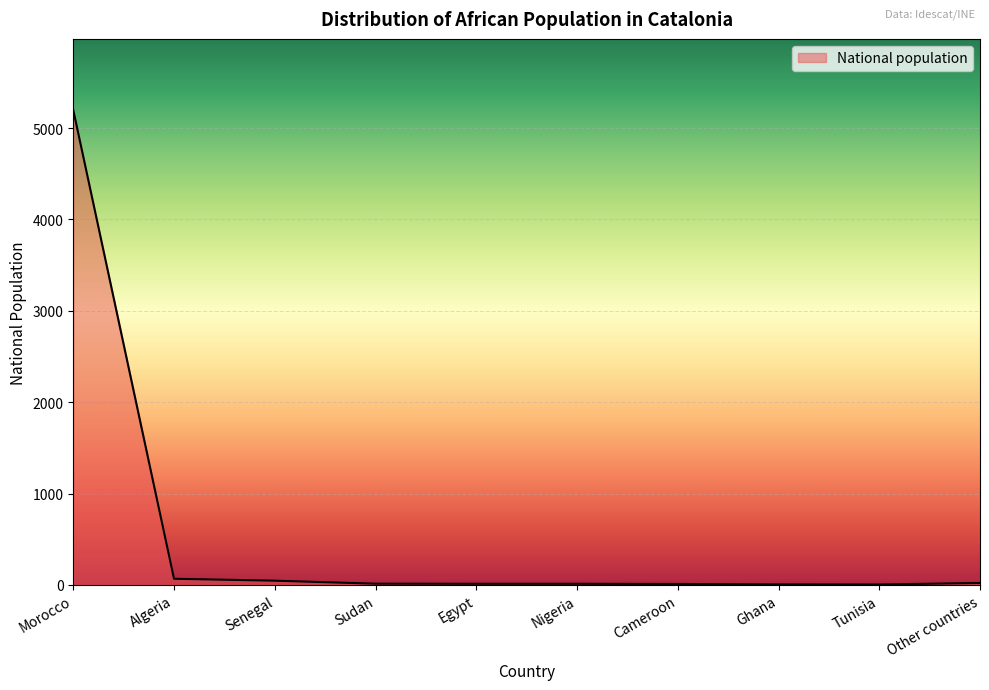

Which category has the highest value across all series?

Morocco